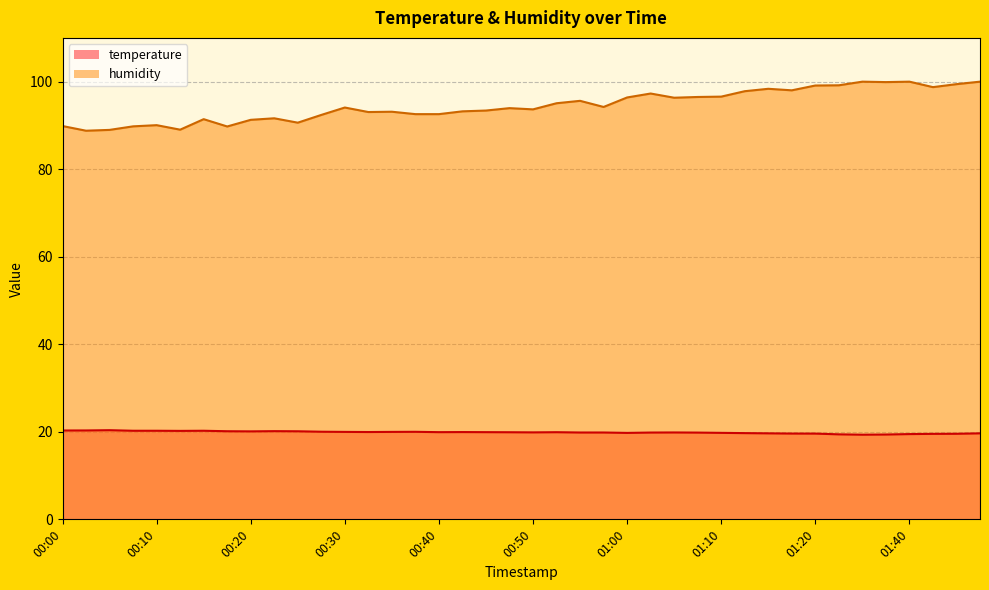

True or false: humidity and temperature cross at least once.

False